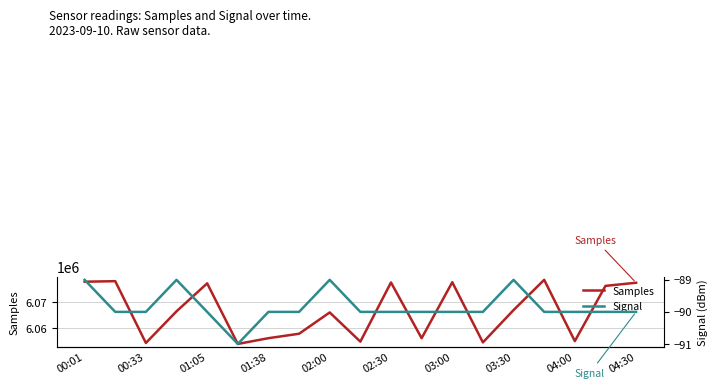

Does the chart have visible grid lines?

Yes